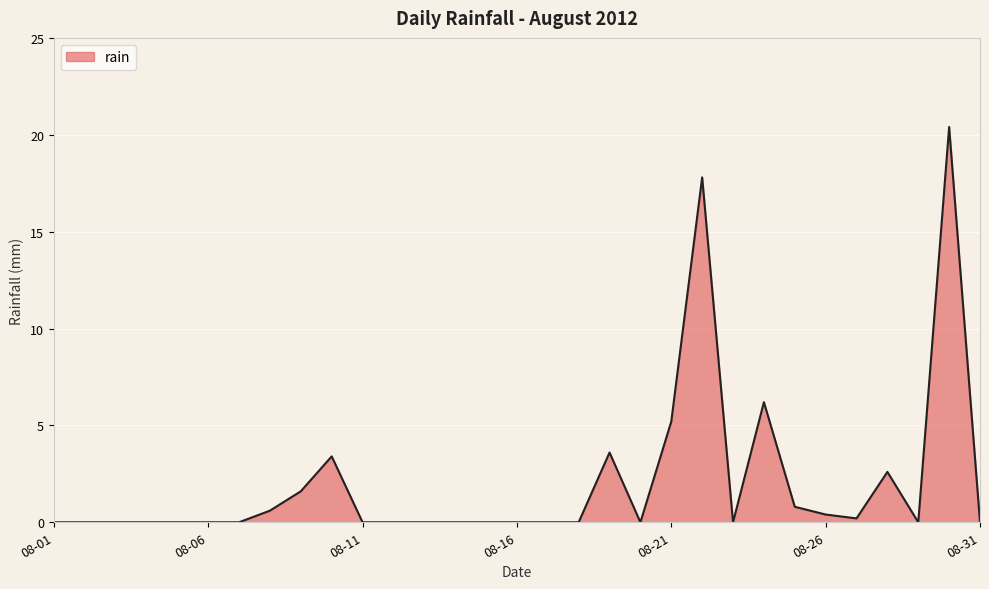

What is the maximum value shown in the chart?

20.4